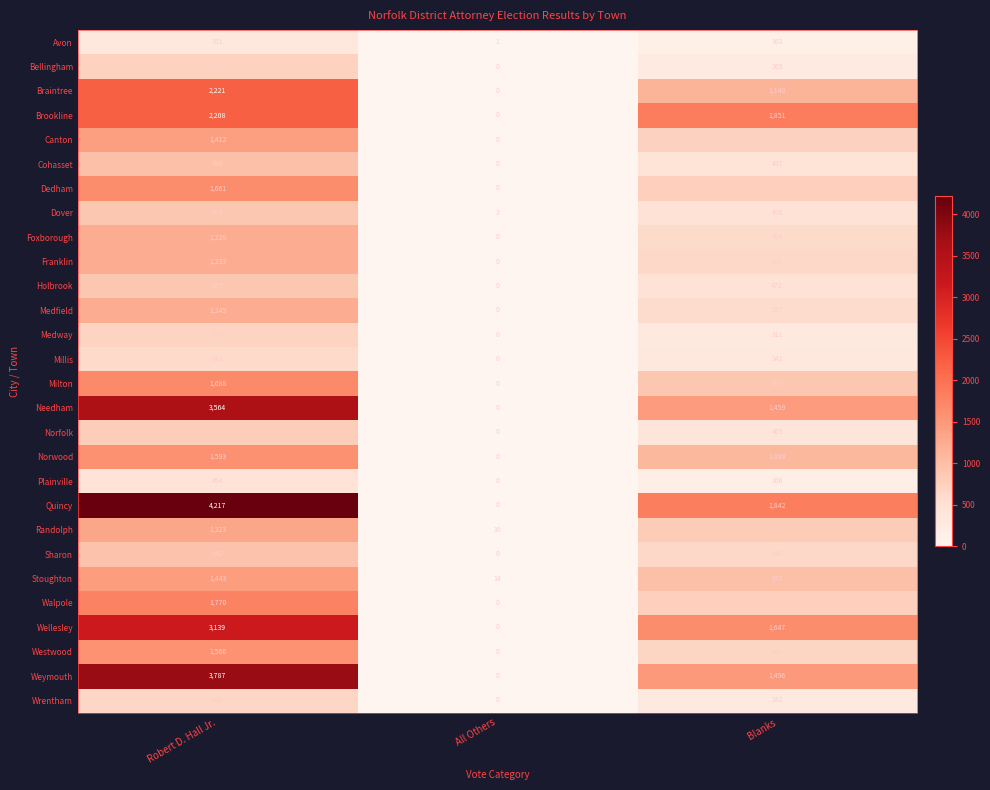

What is the spread (max minus min) of values at Blanks?

1688